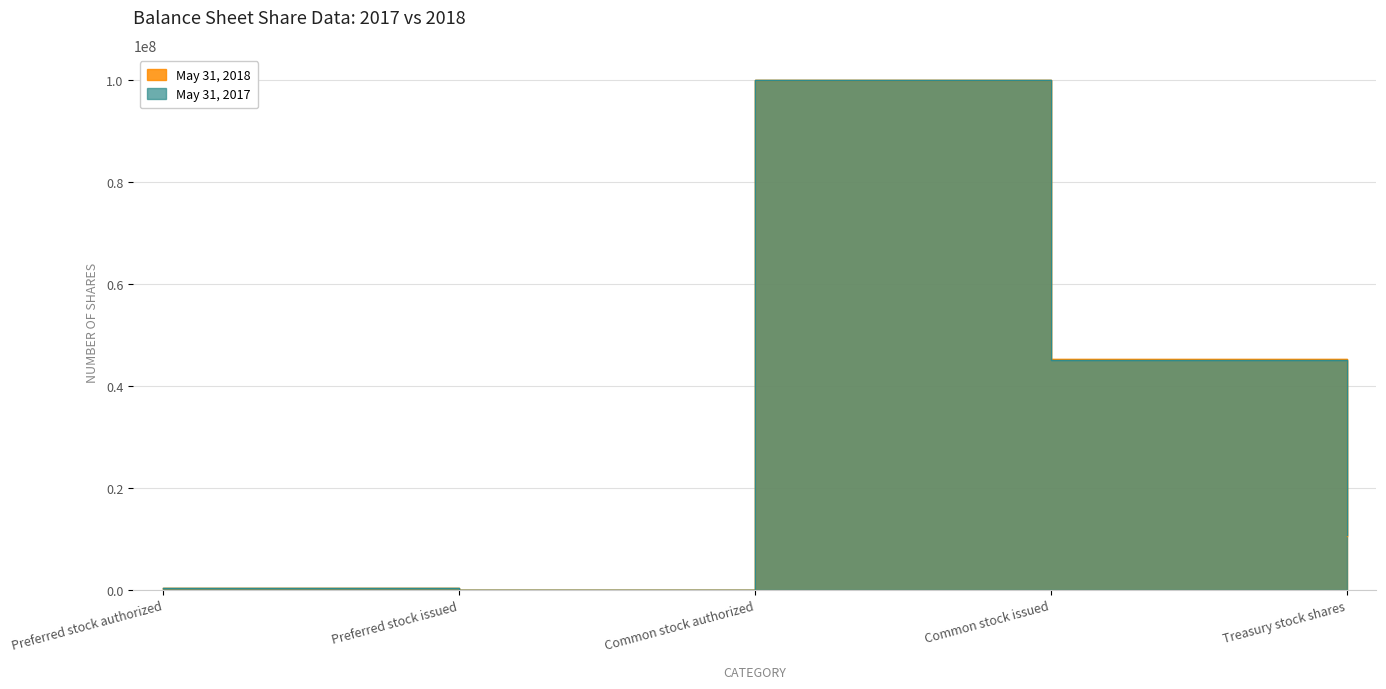

Between Preferred stock authorized and Treasury stock shares, which is larger?

Treasury stock shares